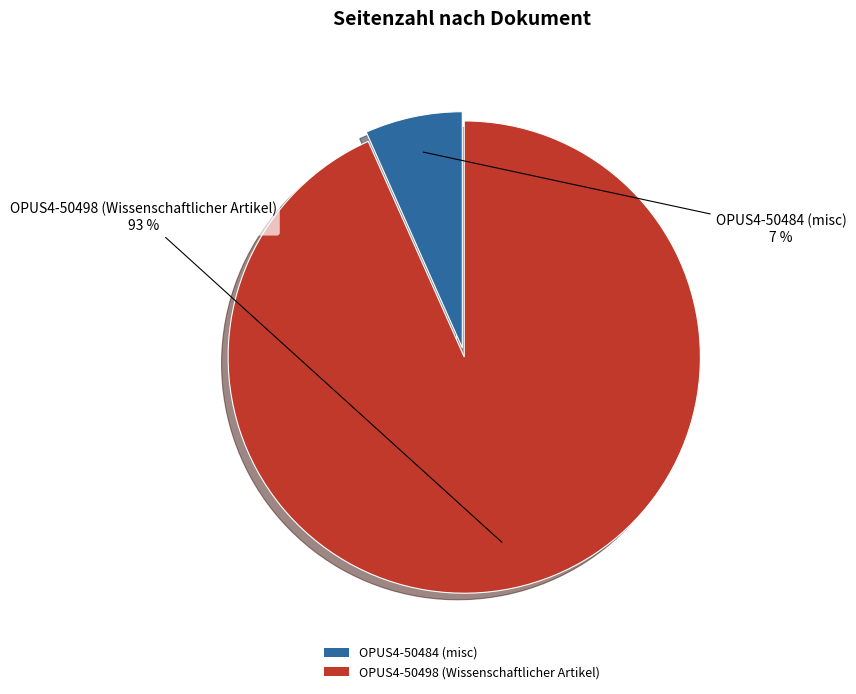

Count the number of slices in the pie.

2